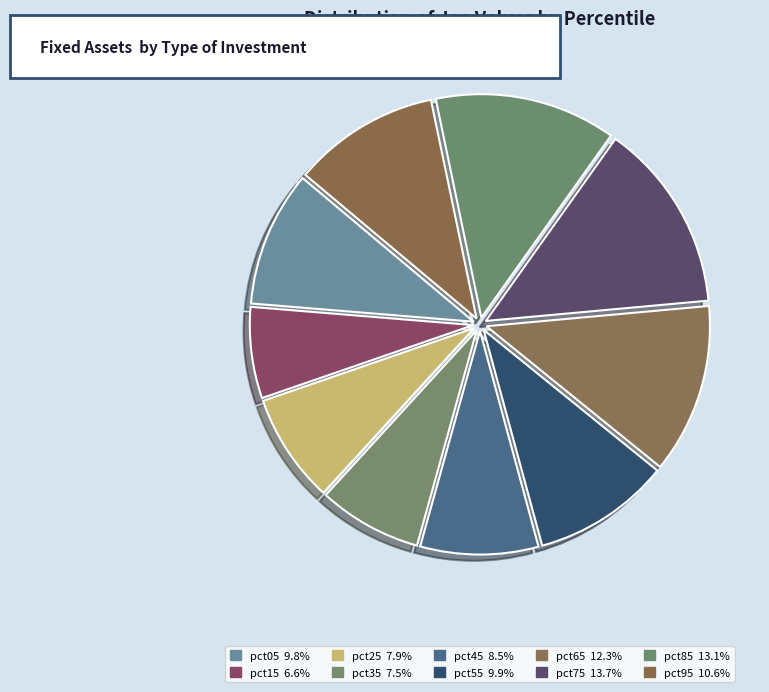

Rank the categories by value from lowest to highest.

pct15, pct35, pct25, pct45, pct05, pct55, pct95, pct65, pct85, pct75